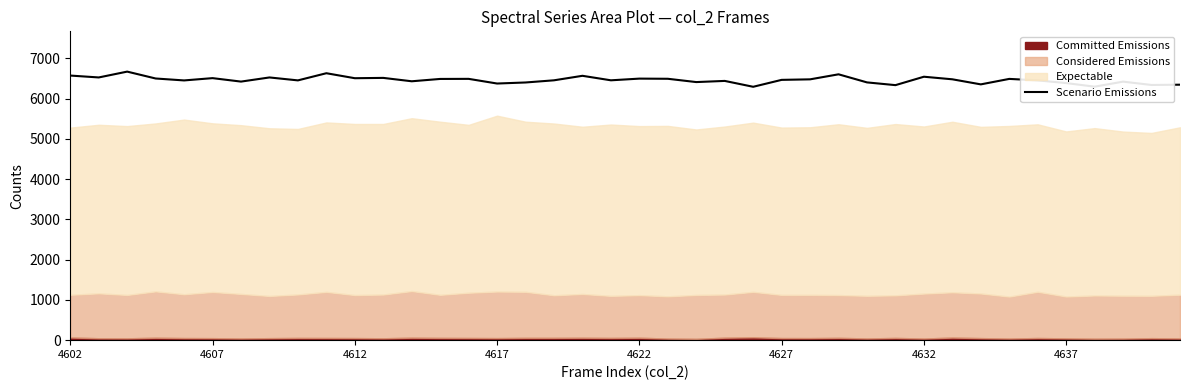

What is the difference between the second highest and minimum values?

337